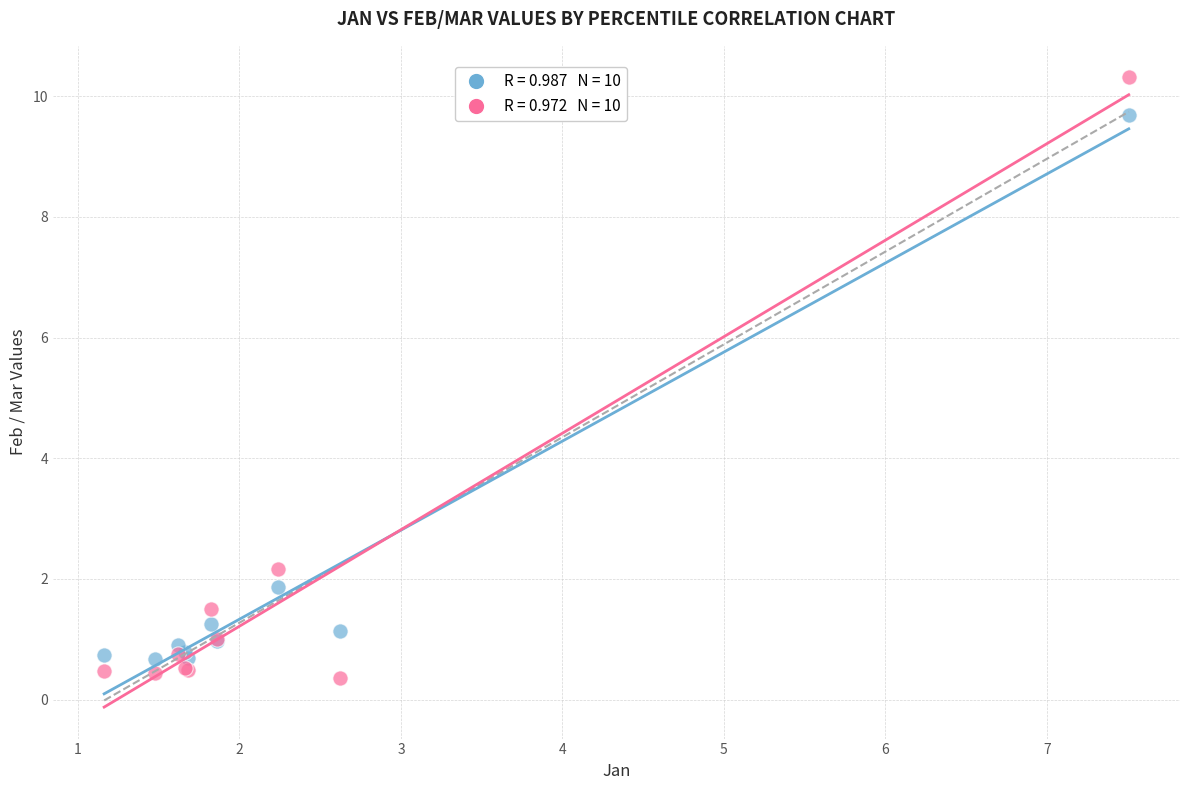

Across all series, what Y value is closest to 5?

2.2